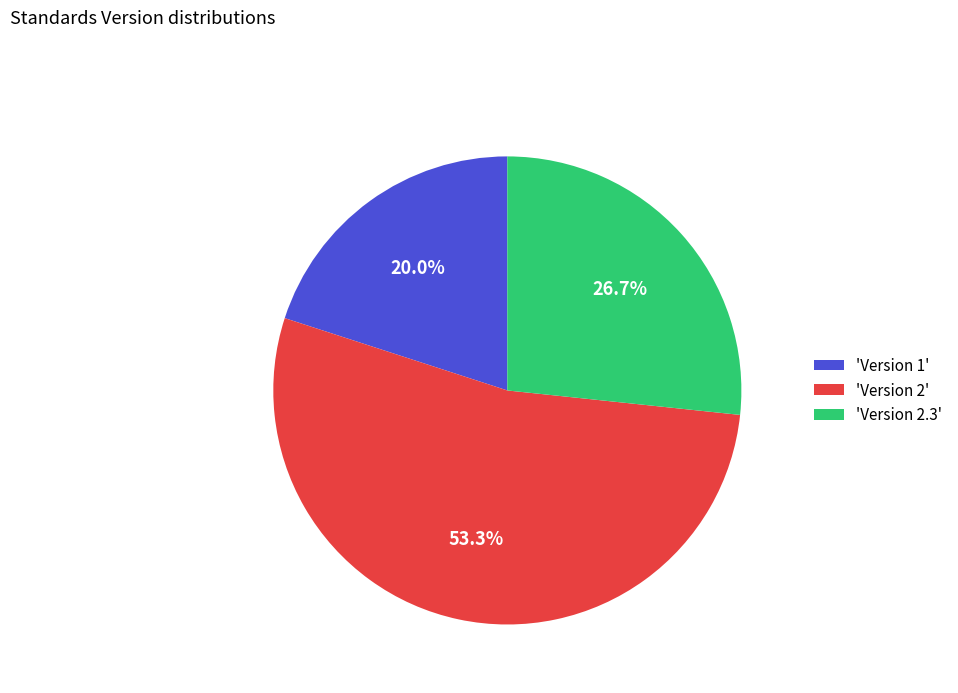

Which has a higher value, 'Version 2.3' or 'Version 2'?

'Version 2'